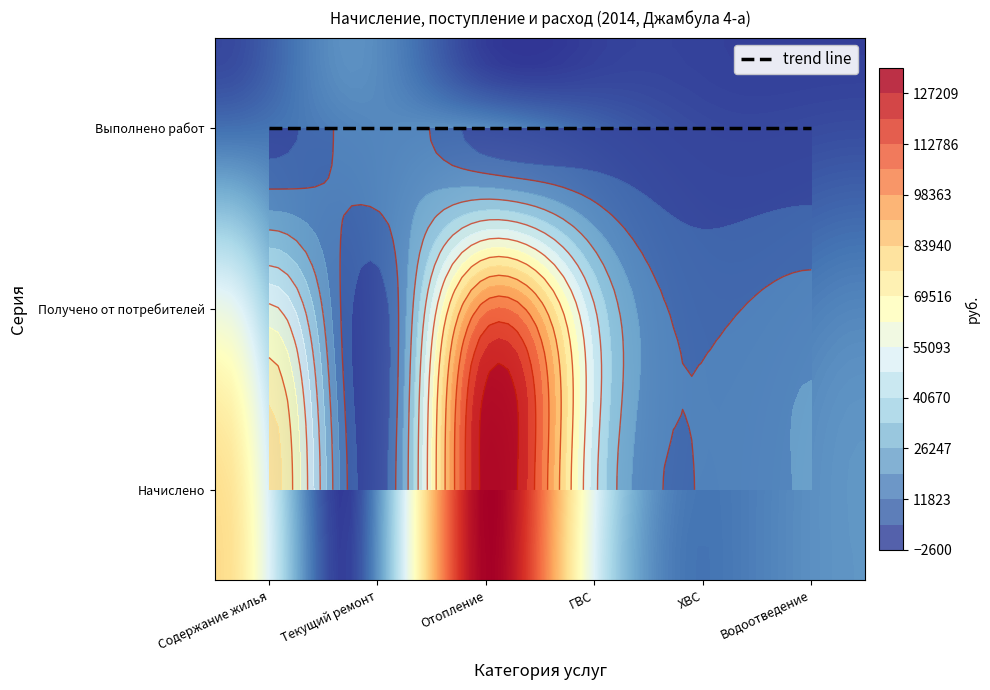

What is the difference between the highest and lowest values at Отопление?

131267.6